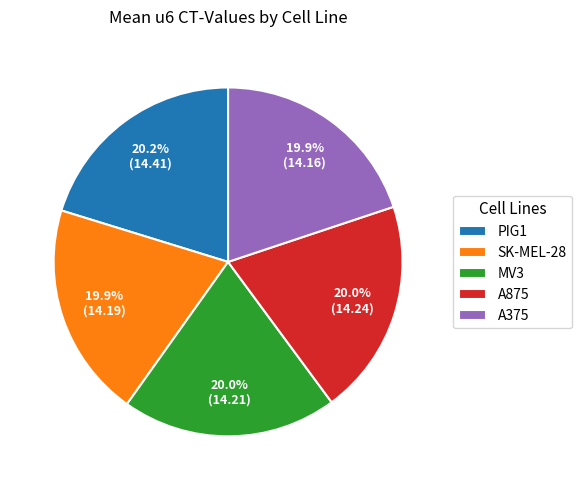

Does any single category account for the majority?

No